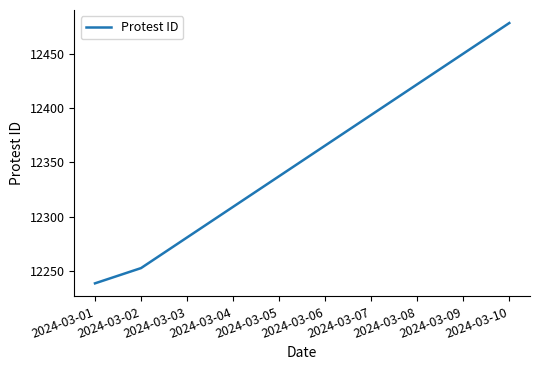

At which label is the value closest to 12358?

2024-03-02